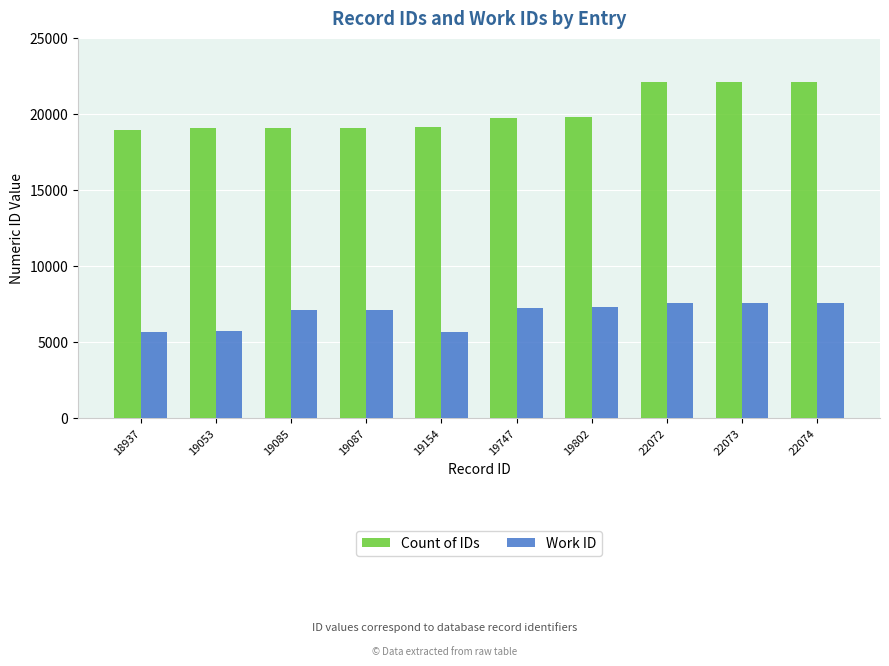

At how many categories does at least one series exceed 13754?

10